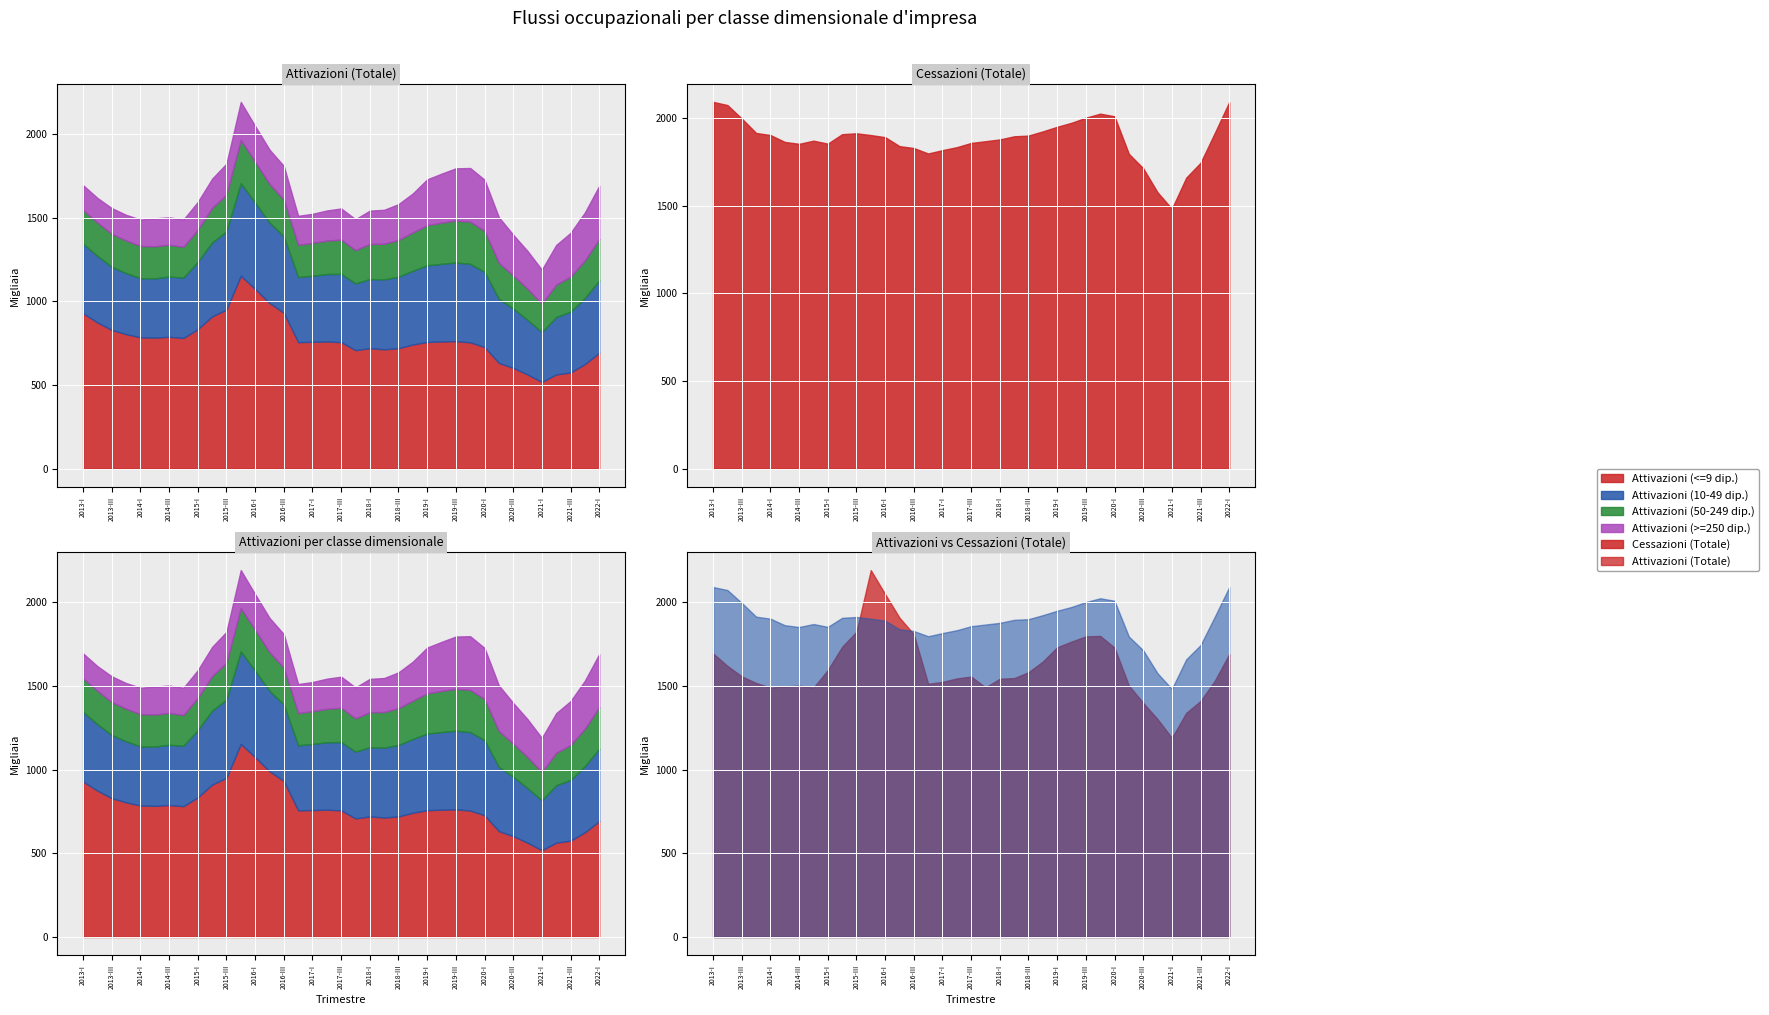

How many data points in Attivazioni (>=250 dip.) are less than 203?

18